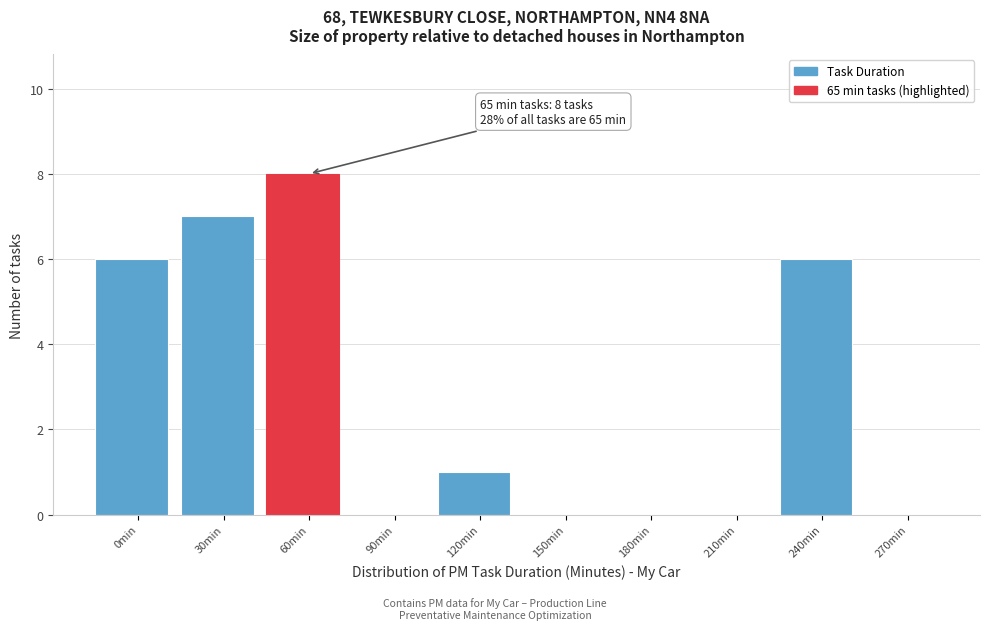

Reading left to right, extract all data points from this chart.

0min=6	30min=7	60min=8	90min=0	120min=1	150min=0	180min=0	210min=0	240min=6	270min=0